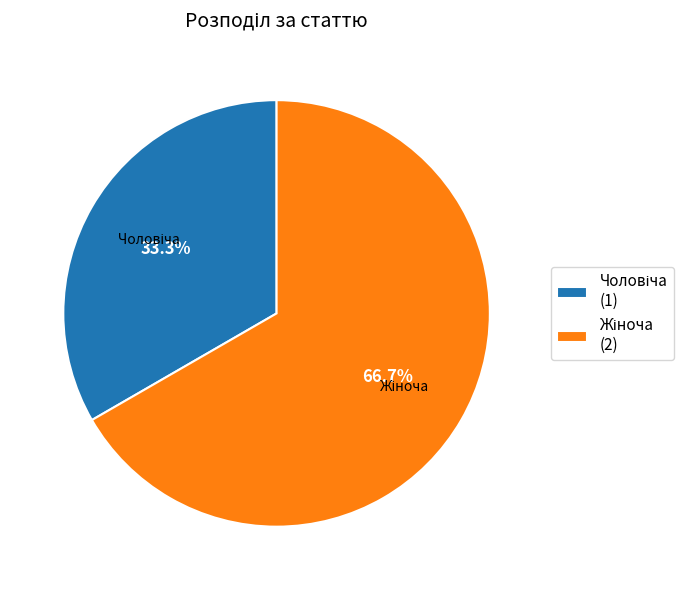

Is there any slice that represents more than half of the pie?

Yes